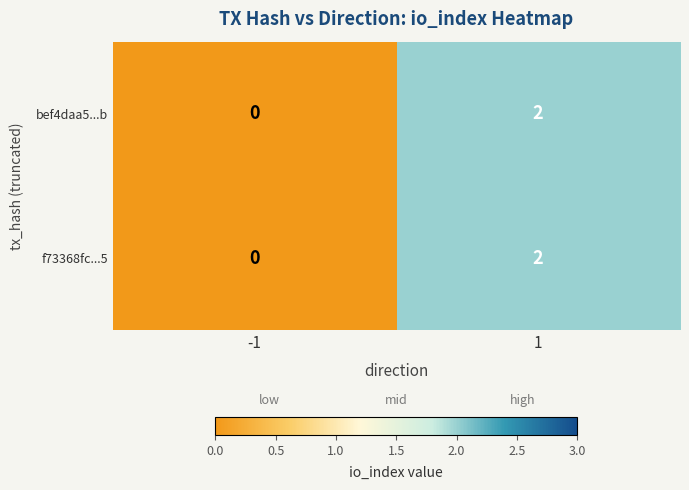

What is the total value across all series at 1?

4